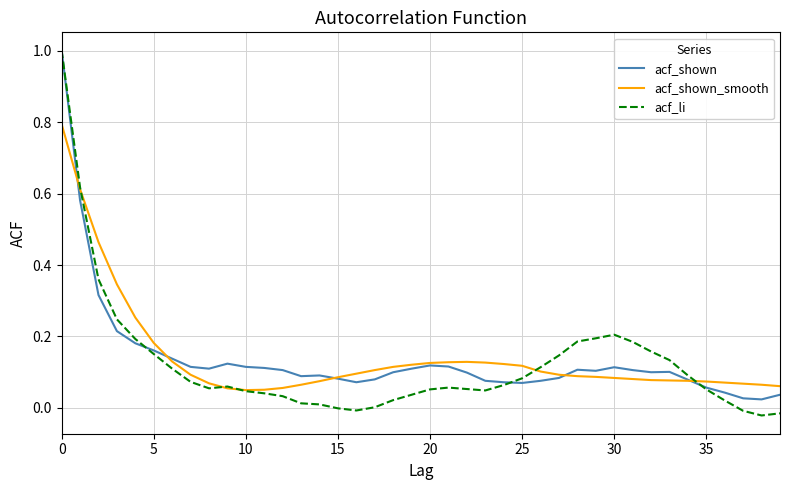

What is the greatest value displayed?

1.0